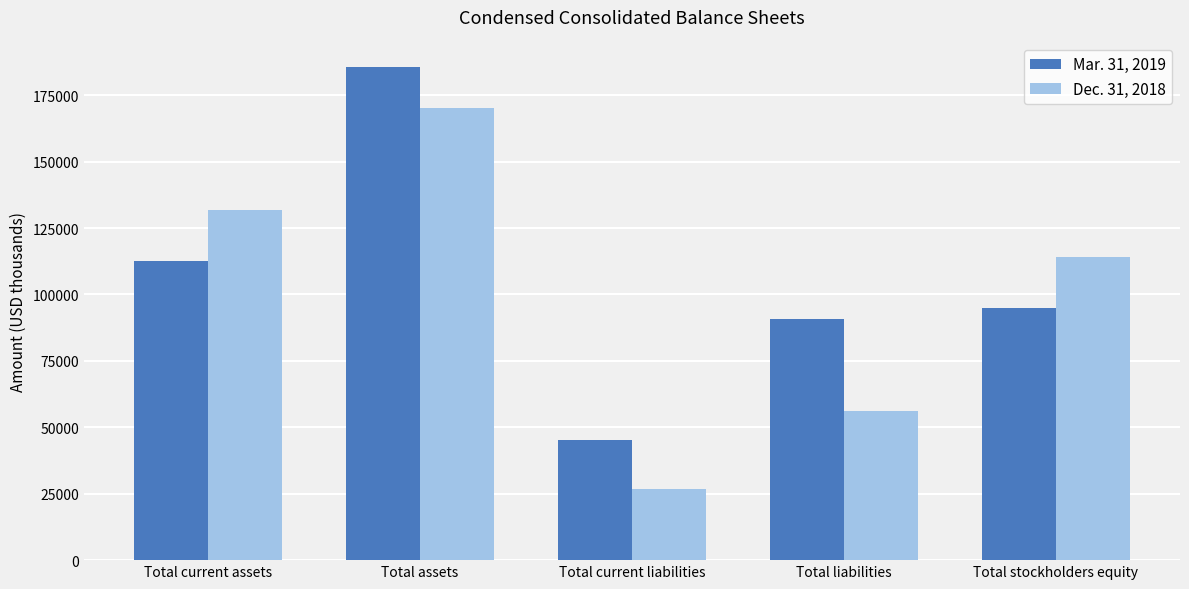

How many values in the Dec. 31, 2018 series are below 114061?

2